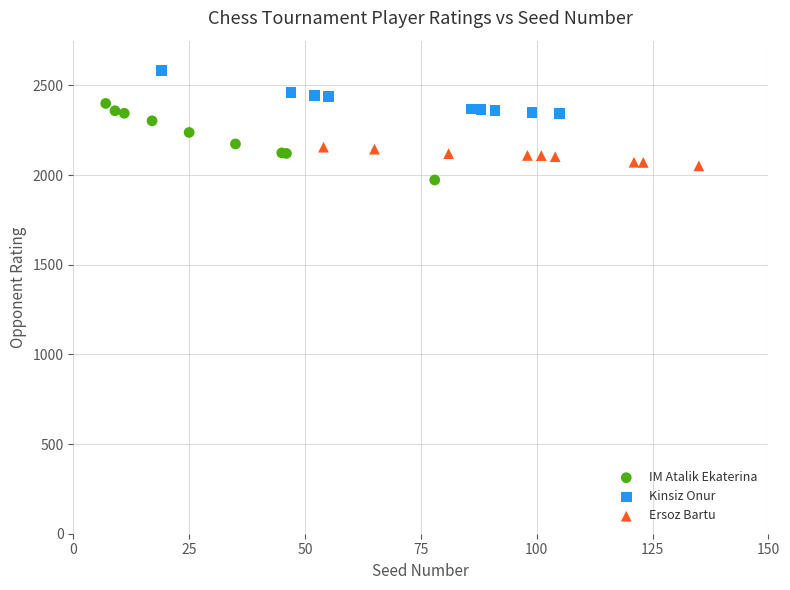

Which series reaches the maximum Y coordinate?

Kinsiz Onur